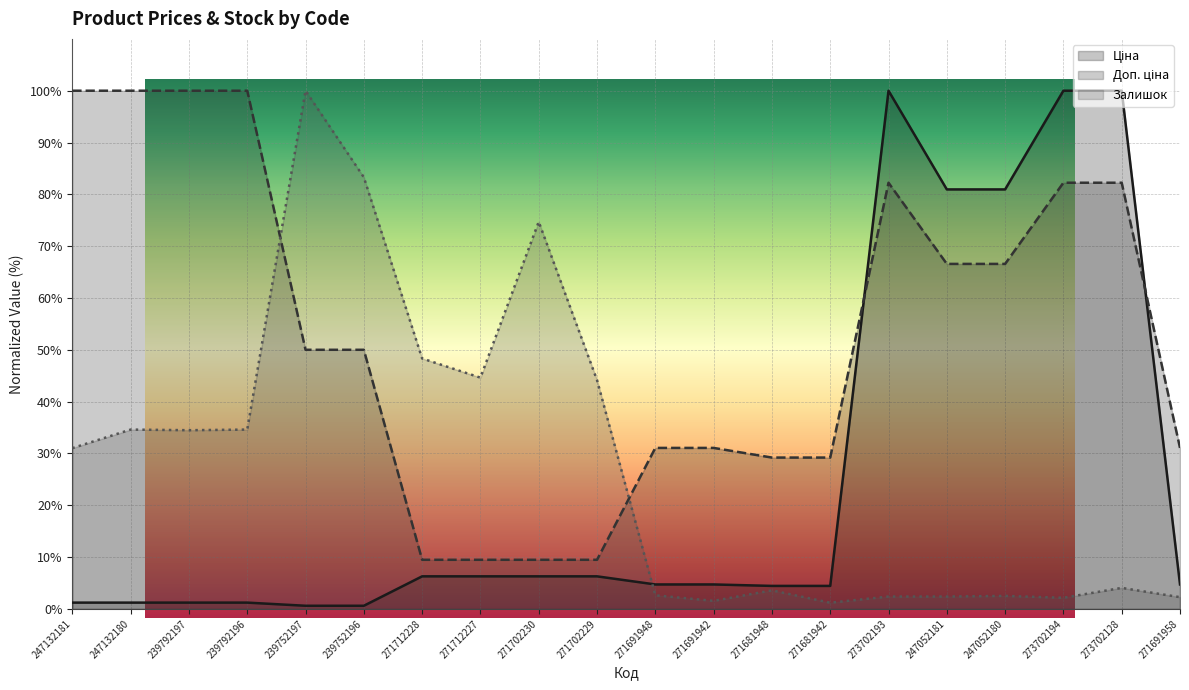

List the labels in order of Ціна value, largest first.

273702193, 273702194, 273702128, 247052181, 247052180, 271712228, 271712227, 271702230, 271702229, 271691948, 271691942, 271691958, 271681948, 271681942, 247132181, 247132180, 239792197, 239792196, 239752197, 239752196